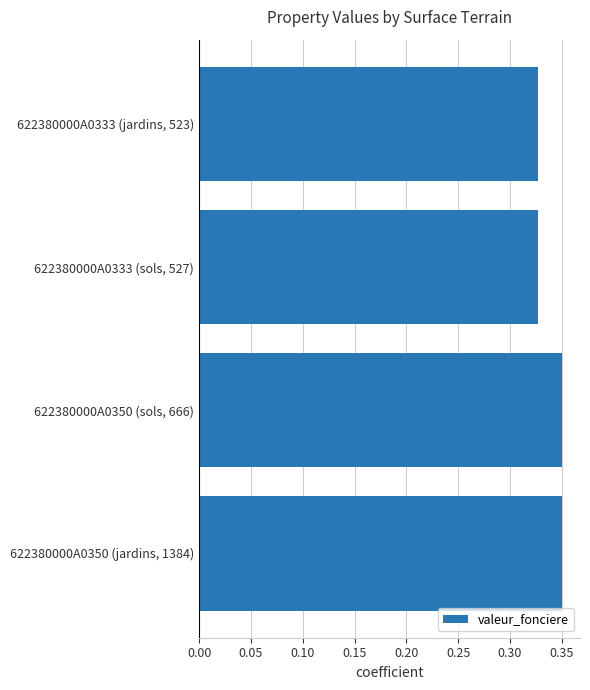

Is it true that the value at 622380000A0350 (jardins, 1384) is 0.1?

False